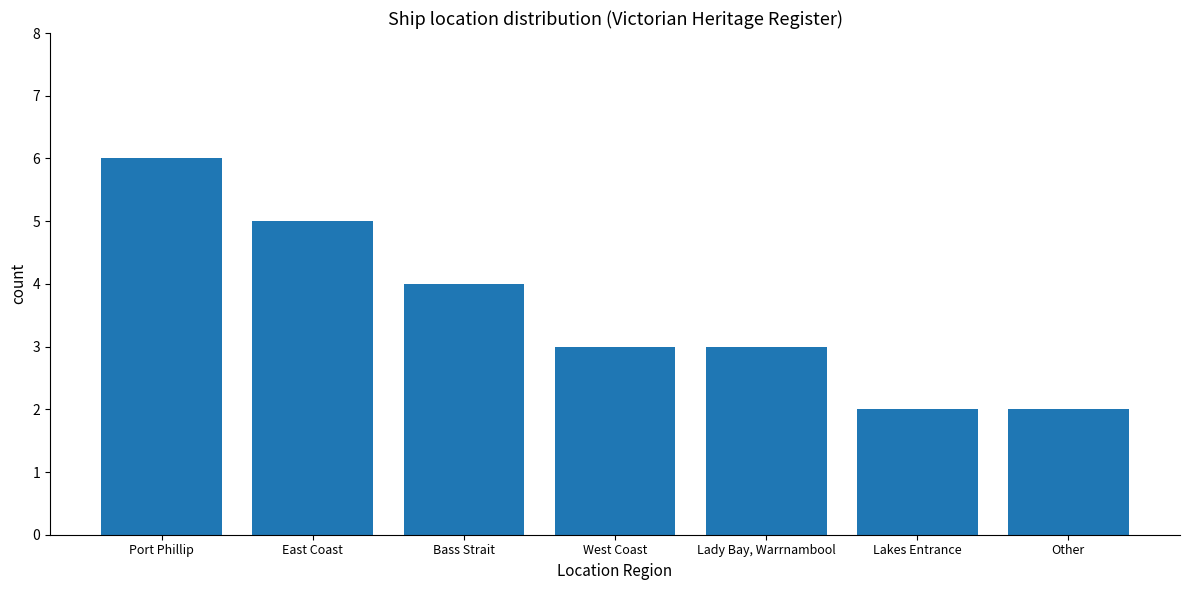

What is the sum of all values?

25